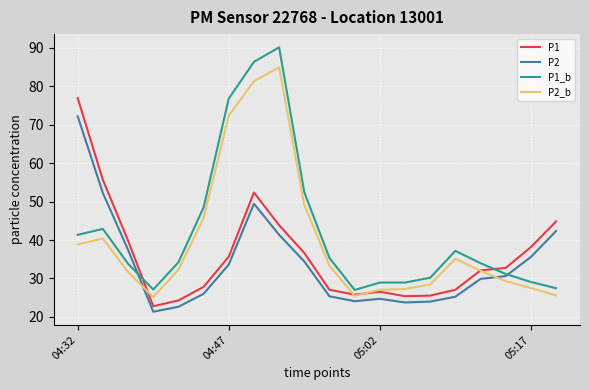

Rank the series by their average value, from lowest to highest.

P2, P1, P2_b, P1_b